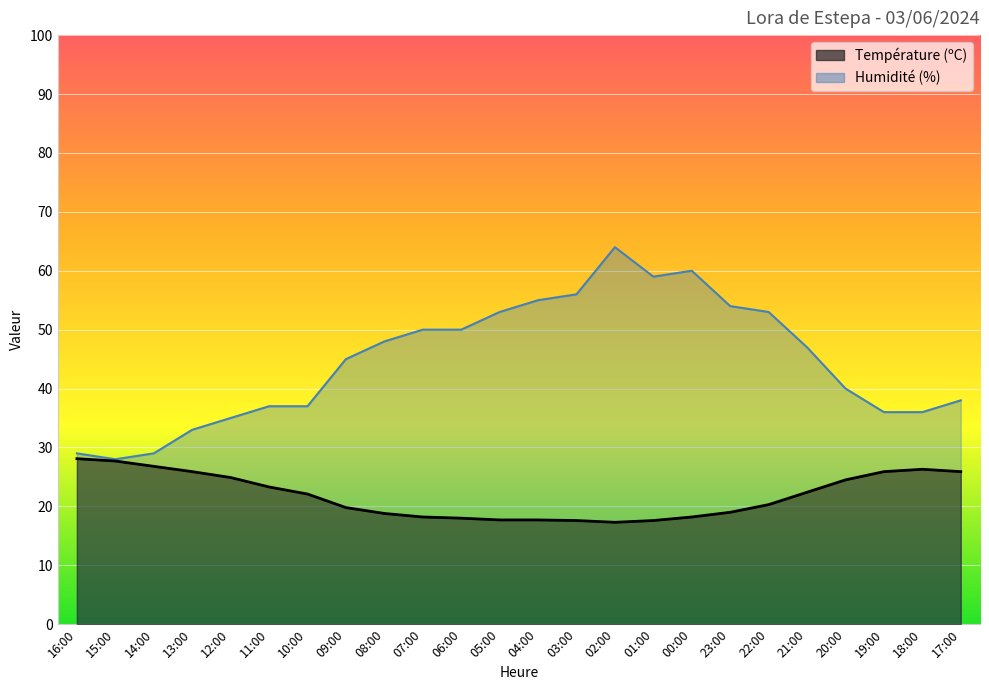

At which category is the sum across all series the highest?

02:00